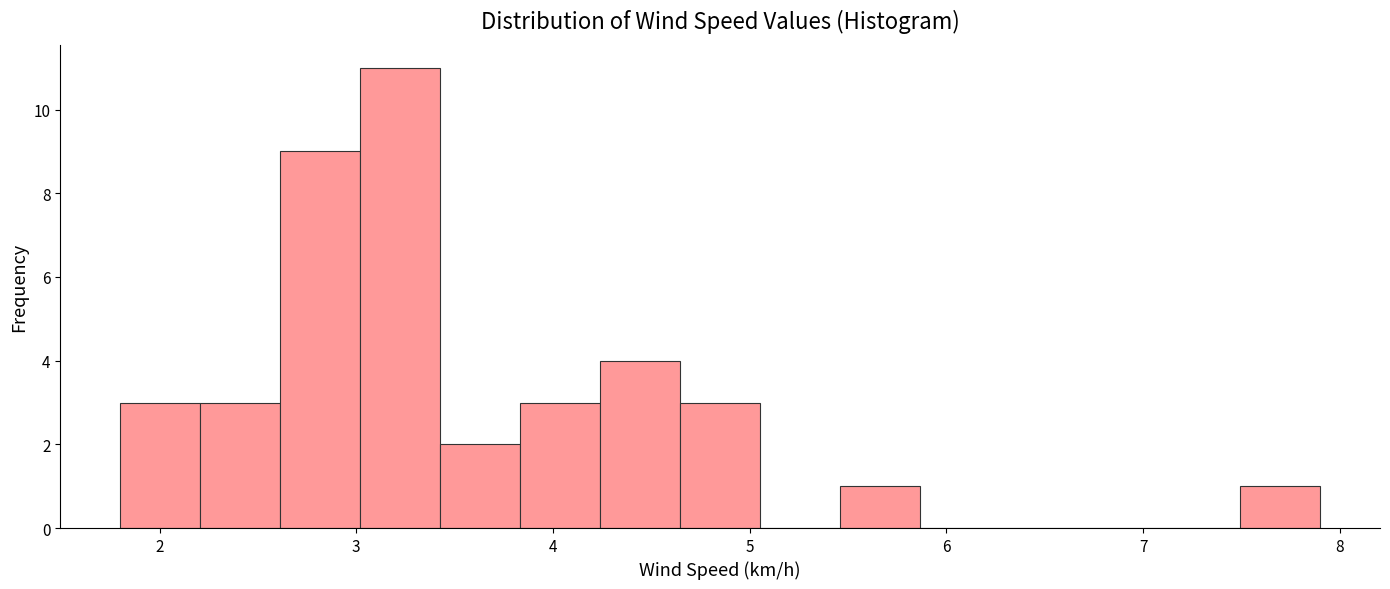

What is the height of the bar covering 7.5 to 7.9 on the x-axis? Neither the bar edges nor the heights are printed on the chart, so give them approximately, as read against the axes.

1